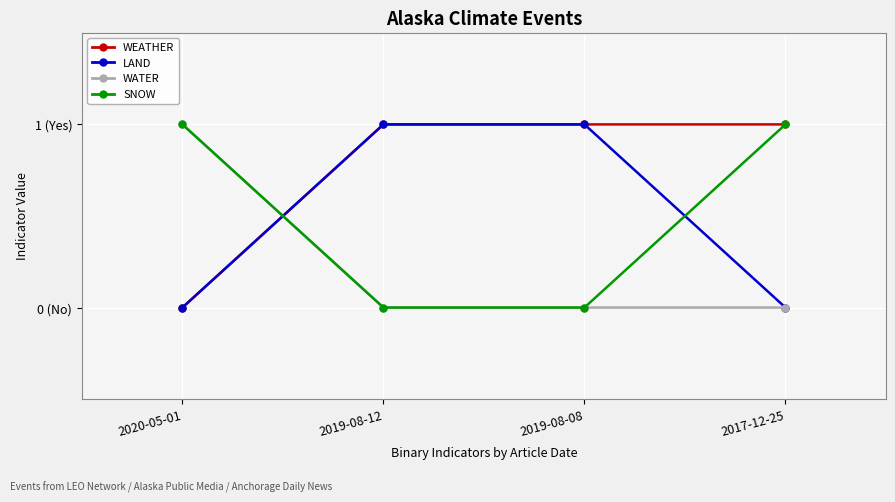

Rank the series by their maximum value, from highest to lowest.

WEATHER, LAND, WATER, SNOW